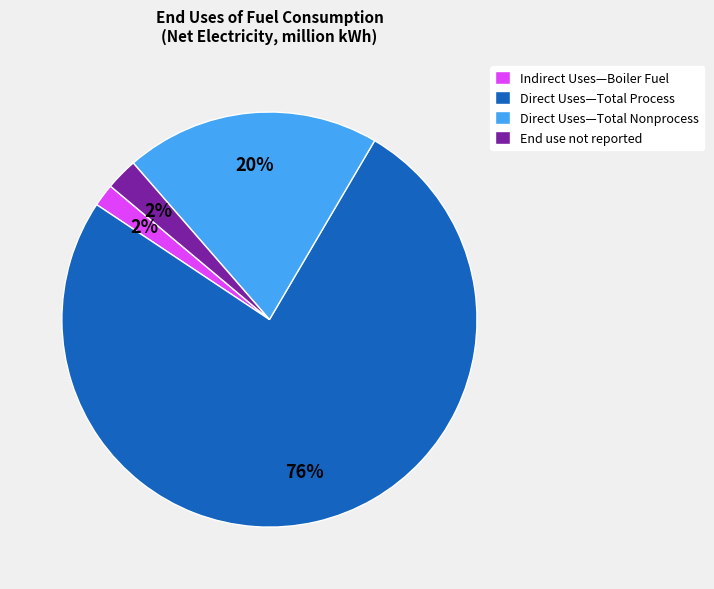

What is the largest slice in the pie chart?

Direct Uses—Total Process